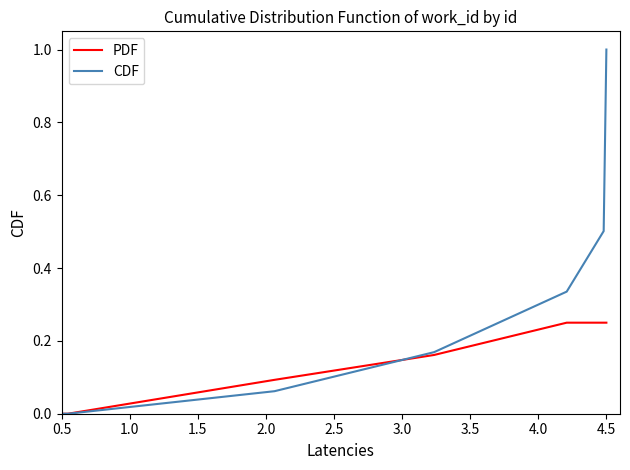

Which series has the largest range (max minus min)?

CDF